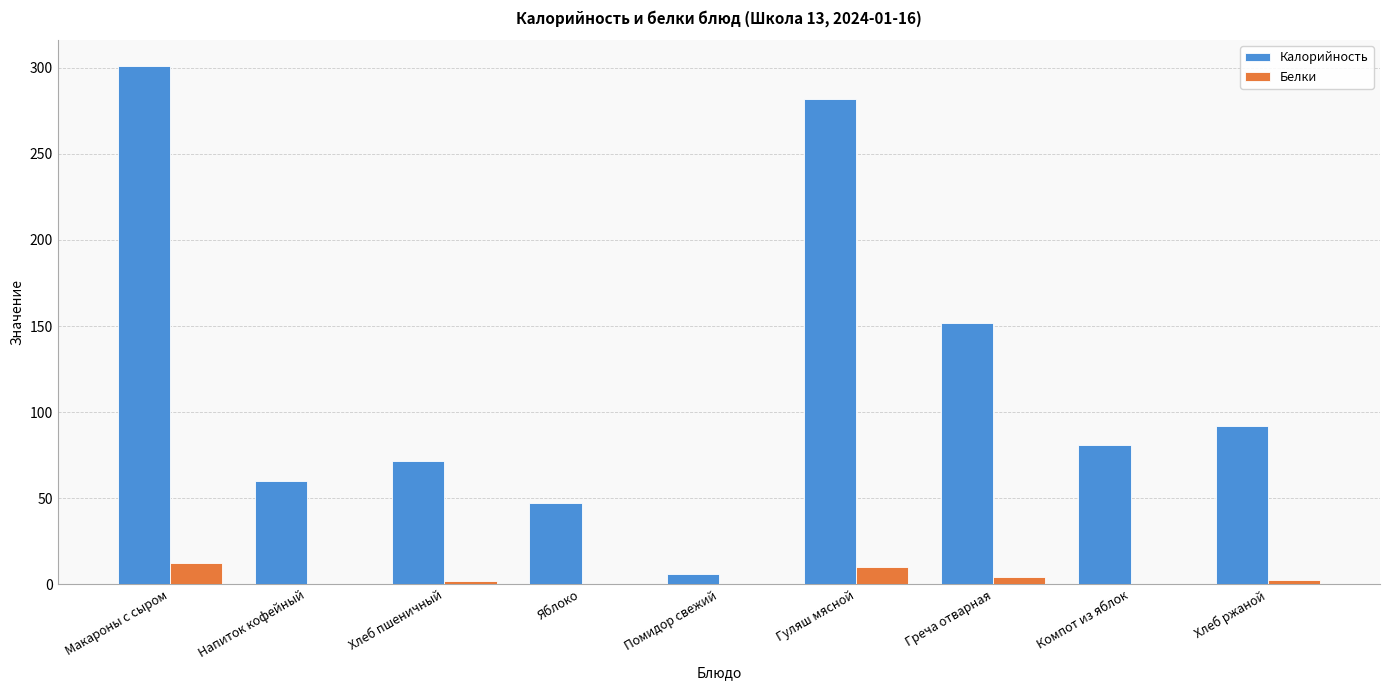

What is the sum of all Белки values?

31.9